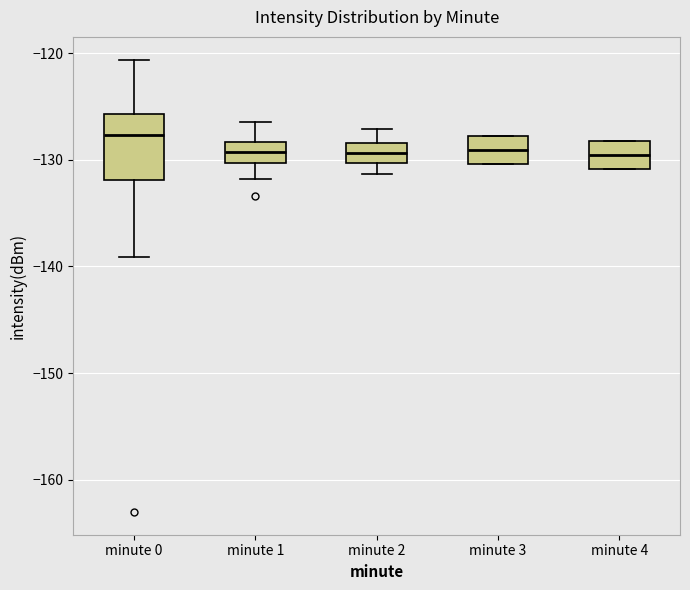

Which box is the tallest, from its lower edge to its upper edge?

minute 0